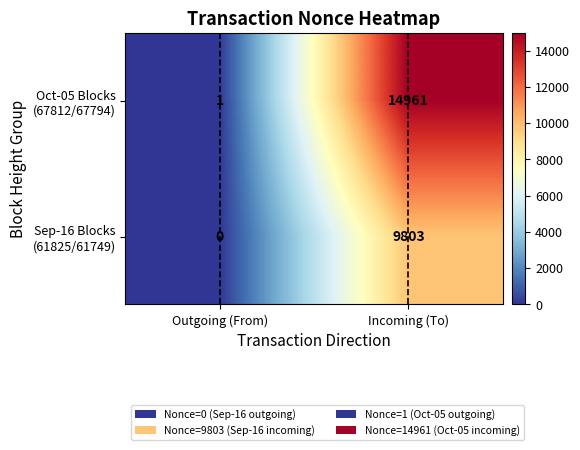

Count the number of data series in this chart.

2